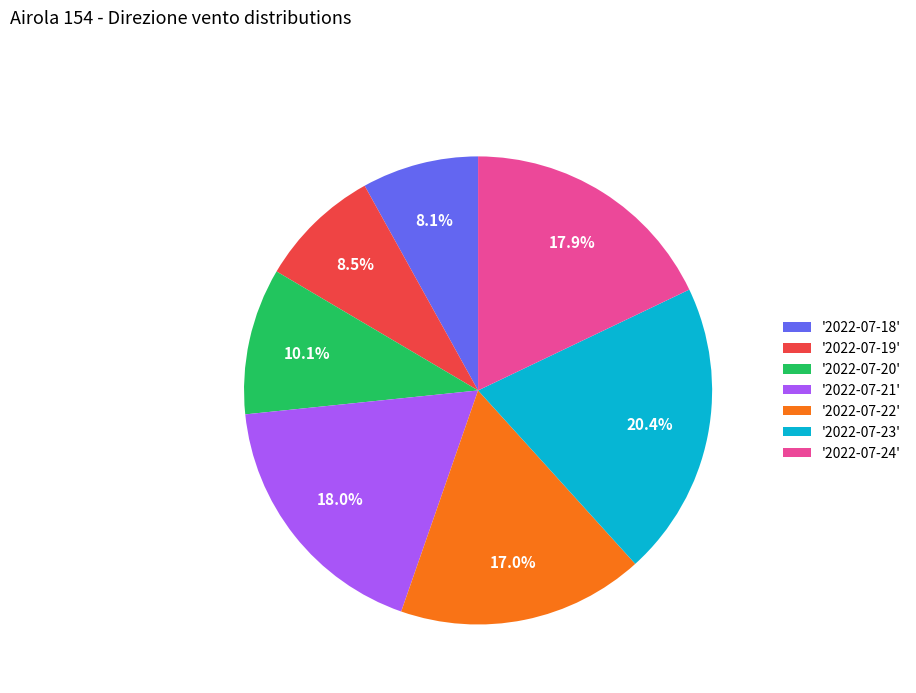

Approximately how many times larger is the value at '2022-07-21' compared to '2022-07-23'?

0.9